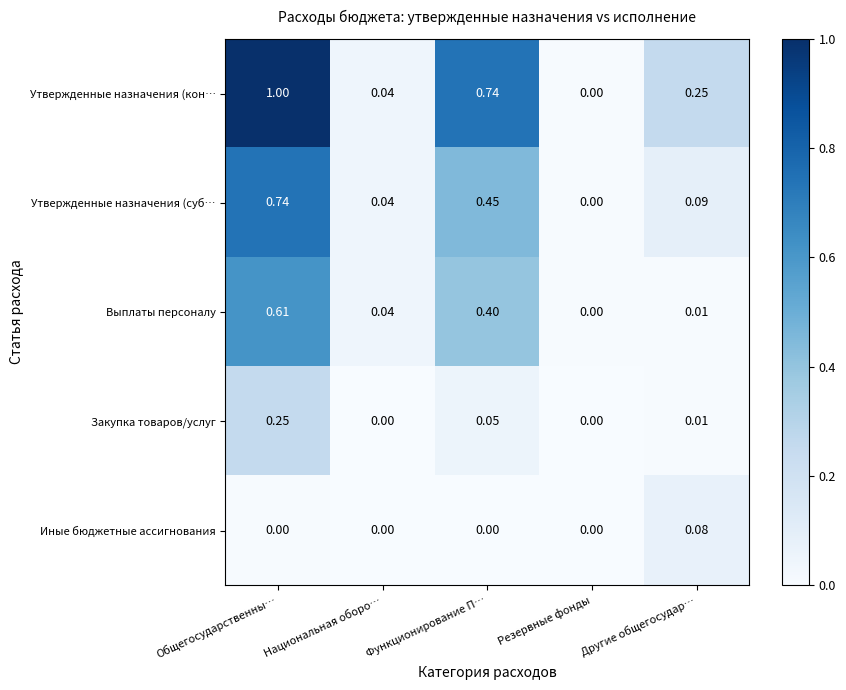

Which category has the highest value across all series?

Общегосударственны…